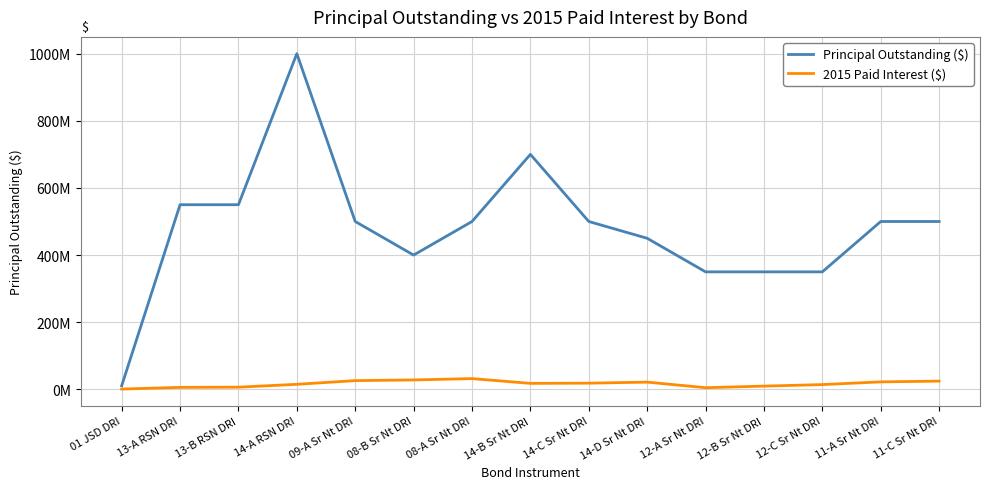

Where is the first local minimum for Principal Outstanding ($)?

08-B Sr Nt DRI